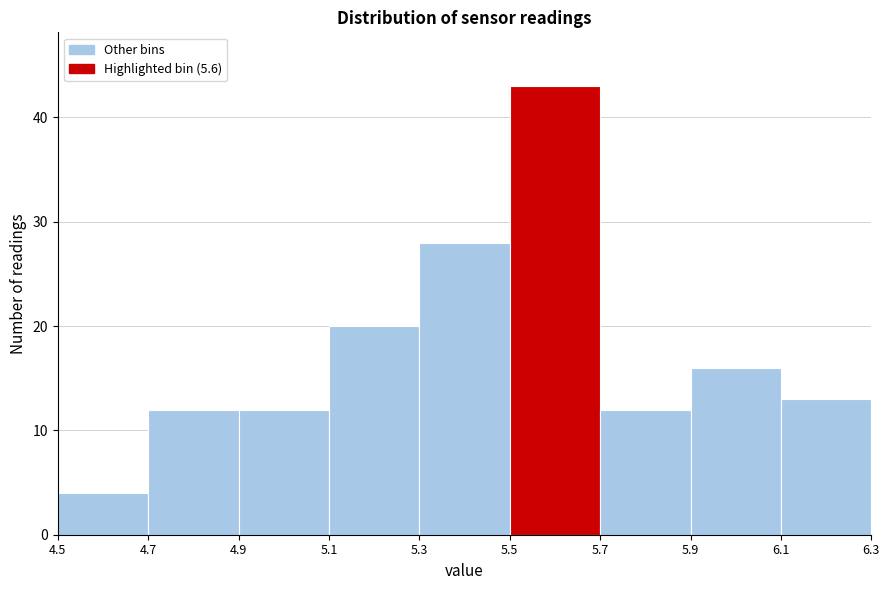

Reading left to right, list every bar in this chart as the range it spans on the x-axis followed by its height. The values are not printed on the chart, so give them approximately, as read against the axis.

4.5 to 4.7: 4
4.7 to 4.9: 12
4.9 to 5.1: 12
5.1 to 5.3: 20
5.3 to 5.5: 28
5.5 to 5.7: 43
5.7 to 5.9: 12
5.9 to 6.1: 16
6.1 to 6.3: 13